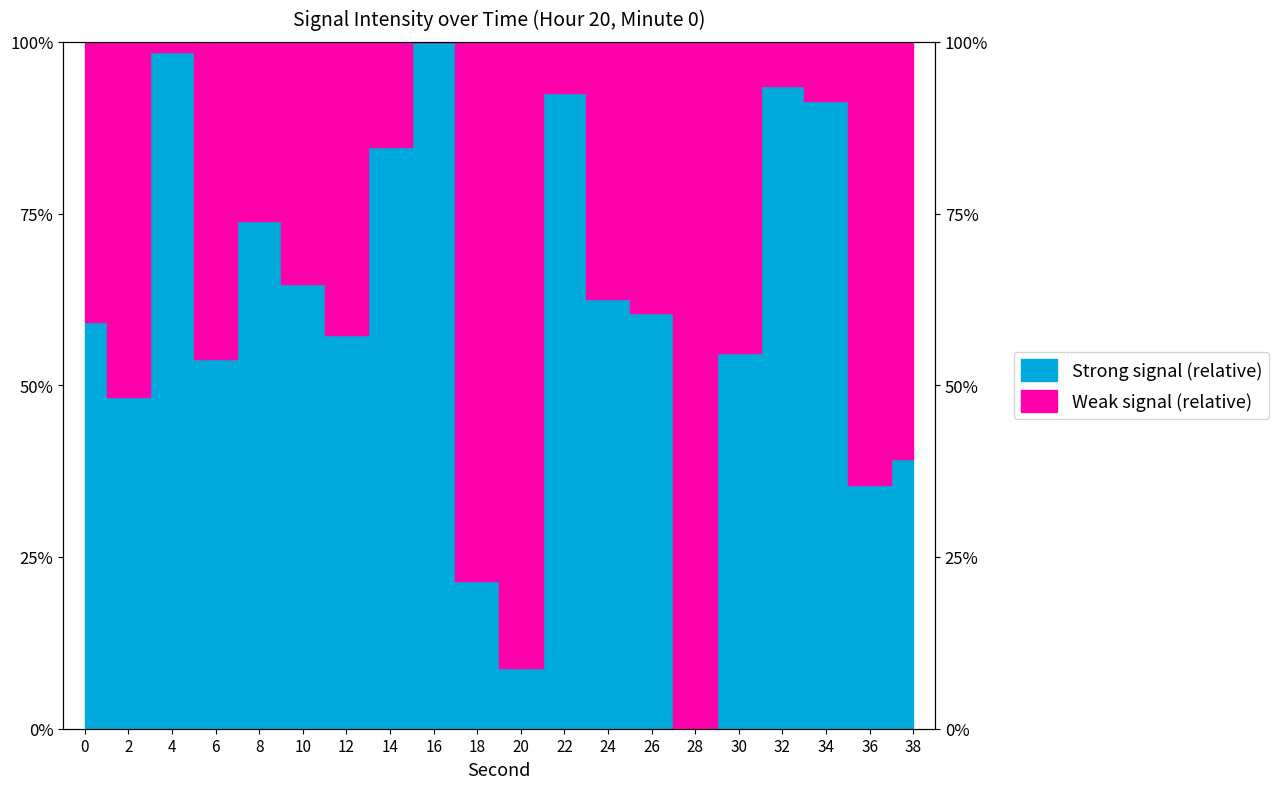

Which label corresponds to the largest value in the chart?

16